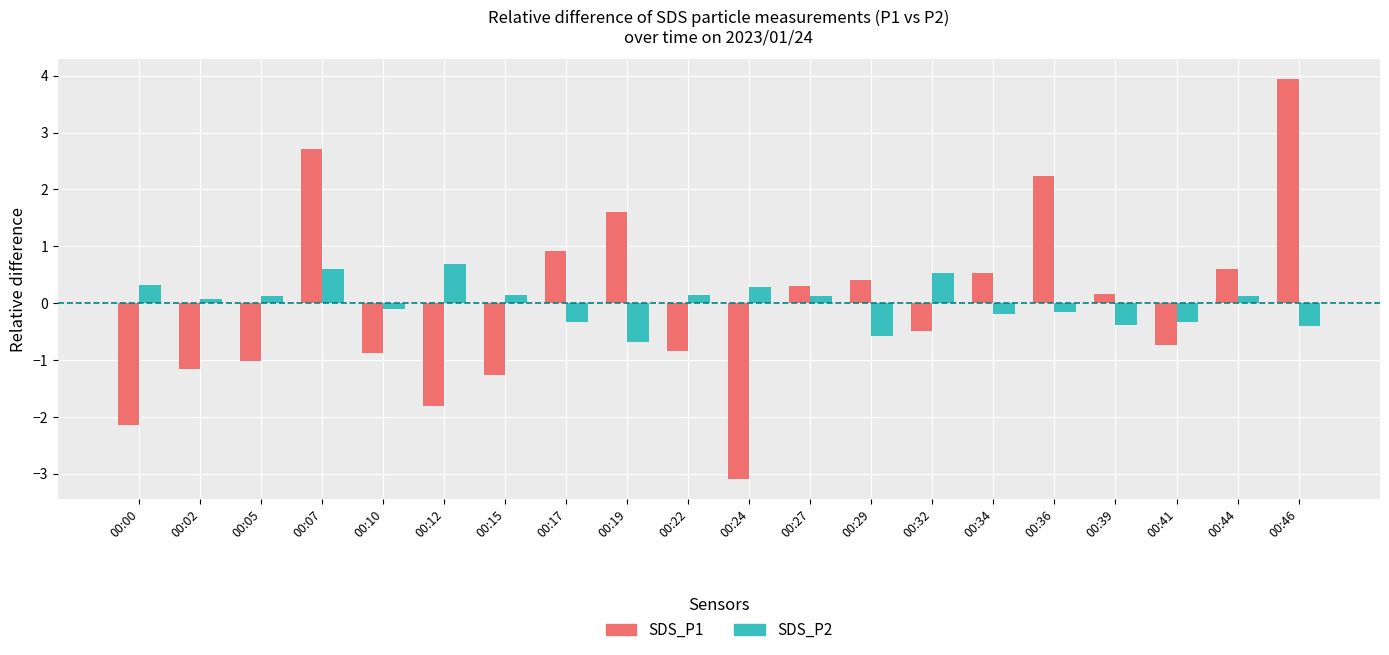

What is the value of the SDS_P2 bar at the 13th from the left?

-0.6